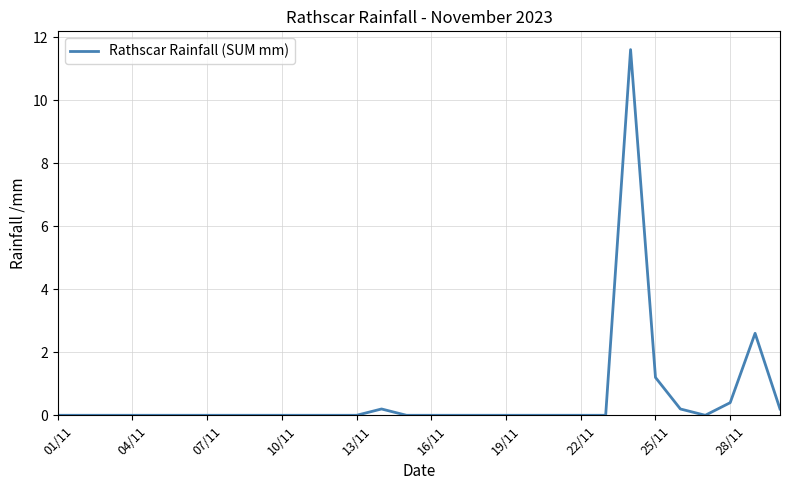

What is the maximum value shown in the chart?

11.6